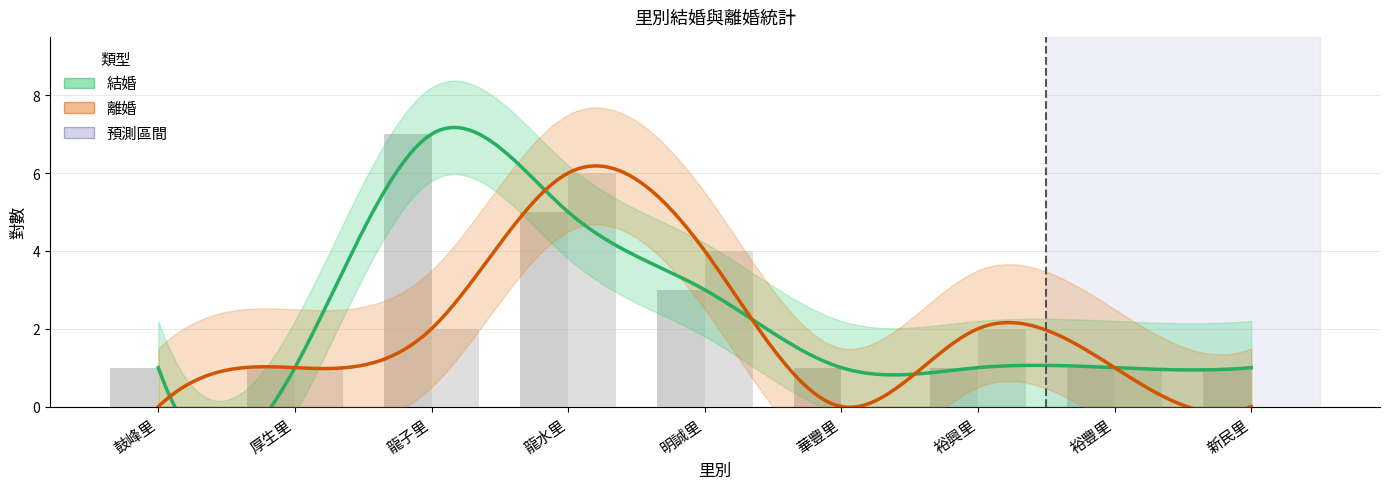

What is the difference between the 結婚 values at 明誠里 and 華豐里?

2